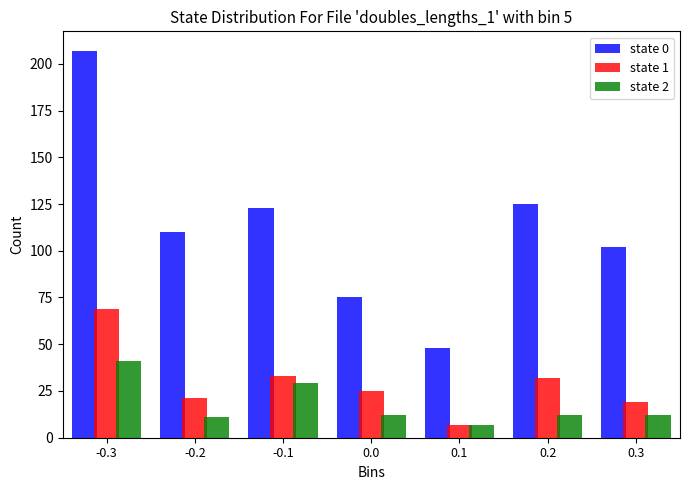

Reading right to left, what are all the values shown in this chart?

state 0: 0.3=102	0.2=125	0.1=48	0.0=75	-0.1=123	-0.2=110	-0.3=207
state 1: 0.3=19	0.2=32	0.1=7	0.0=25	-0.1=33	-0.2=21	-0.3=69
state 2: 0.3=12	0.2=12	0.1=7	0.0=12	-0.1=29	-0.2=11	-0.3=41